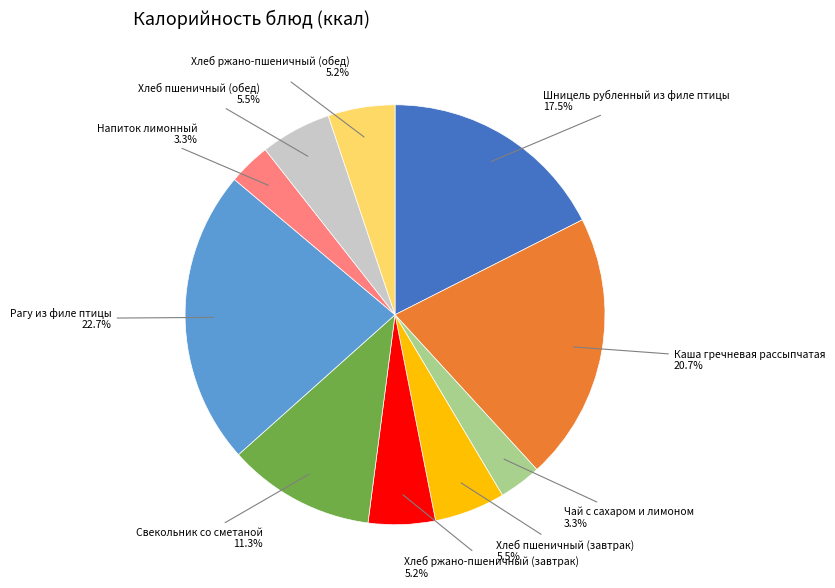

Is there a majority slice in this chart?

No